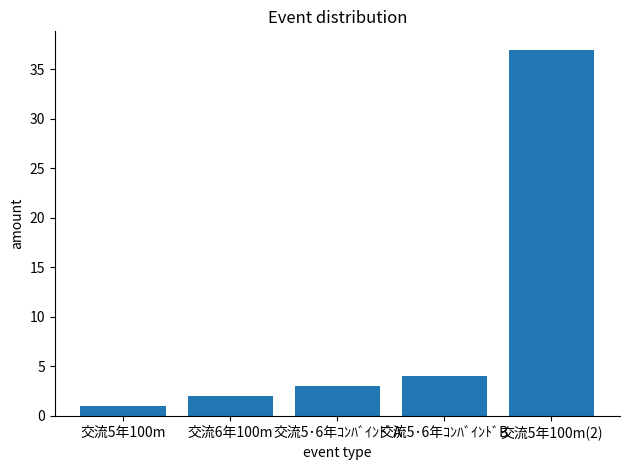

What is the sum of all values?

47